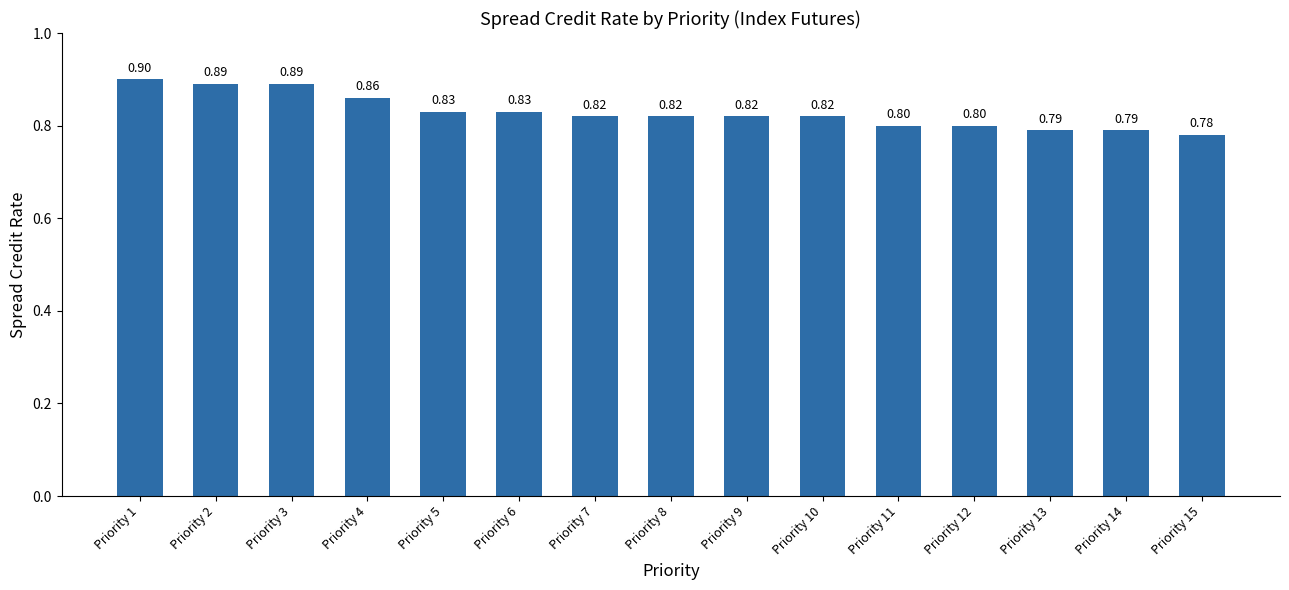

How many series are shown in this chart?

1